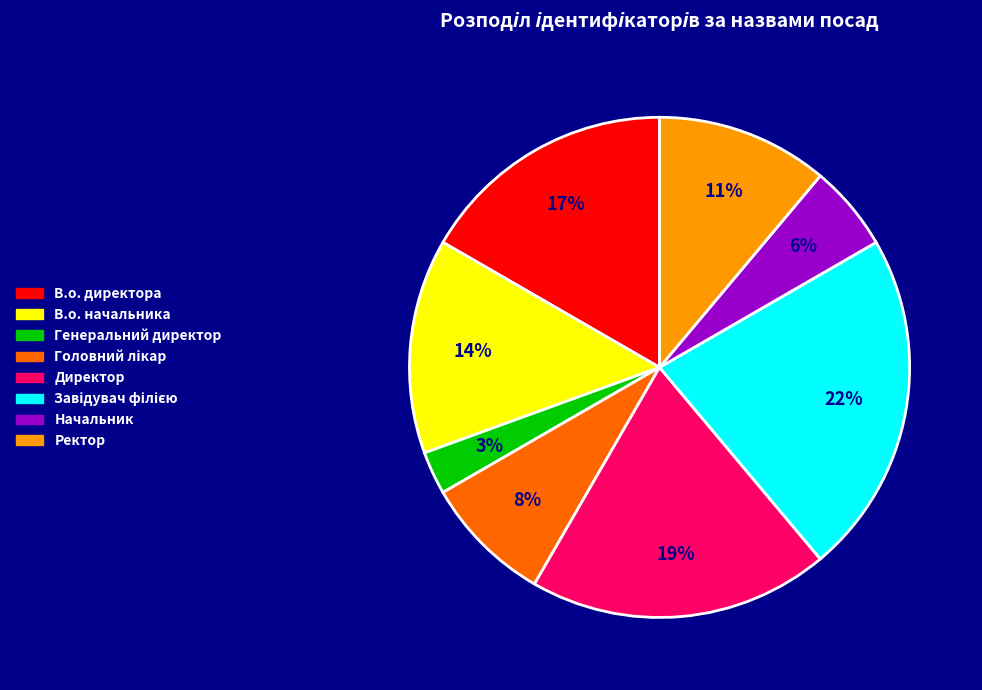

To the nearest percent, what percentage of the pie is Директор?

19%